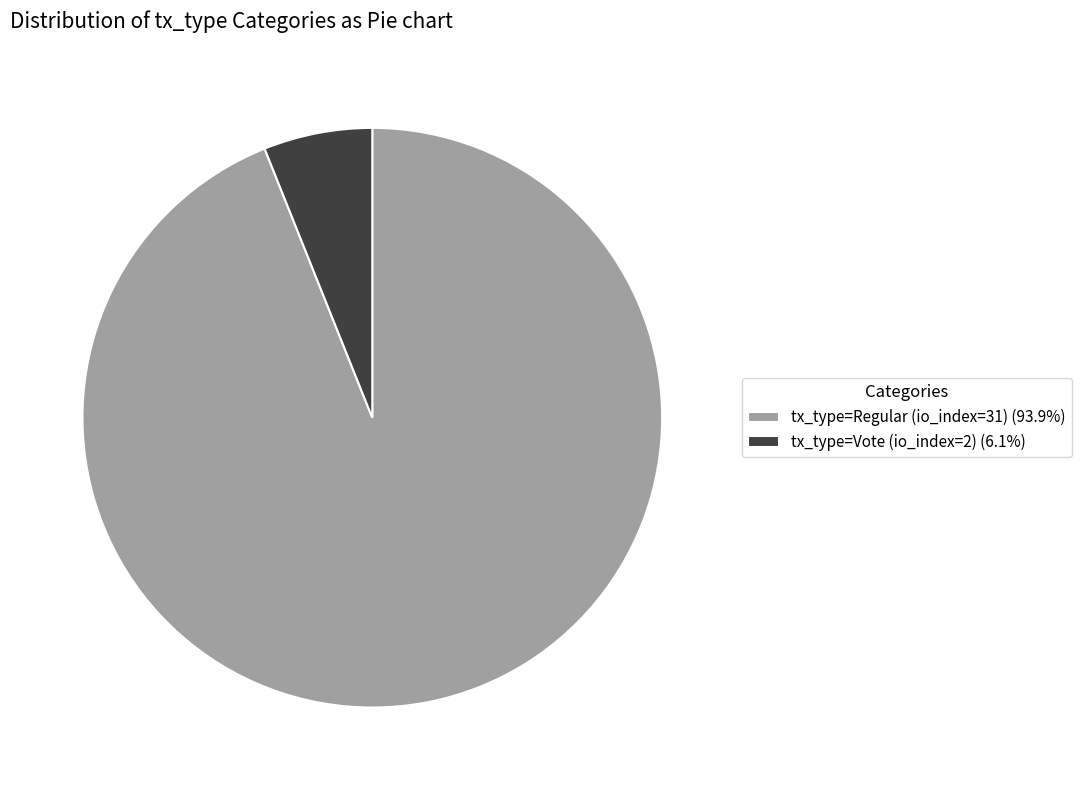

How many segments does this pie chart have?

2